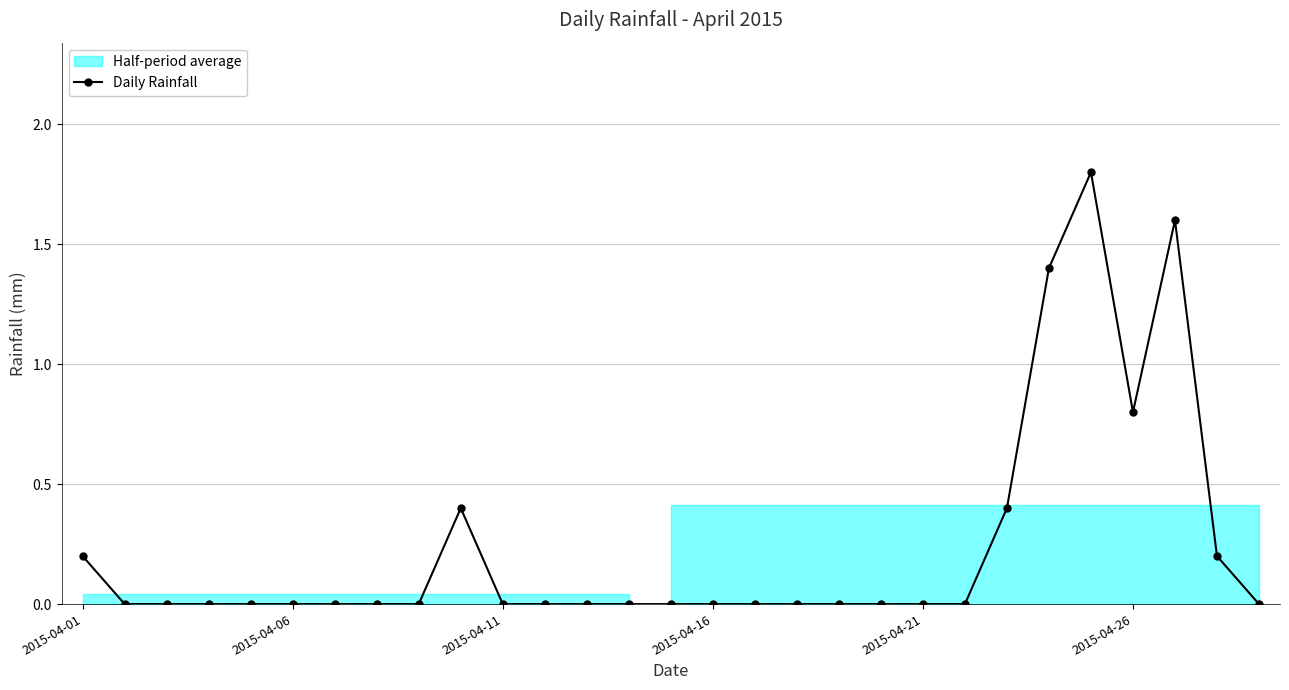

True or false: Daily Rainfall has a value of 0.0 at 2015-04-11.

True